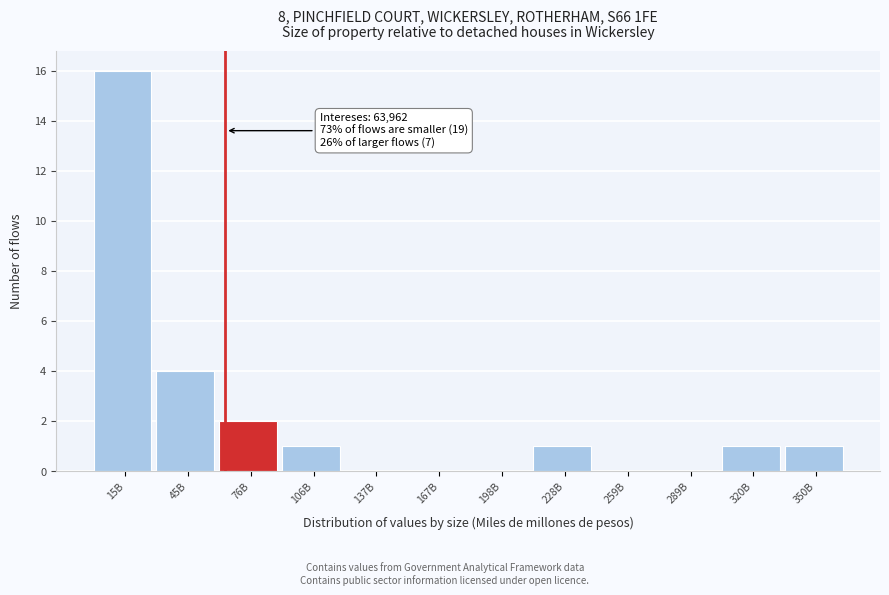

Reading right to left, list all the values displayed in this chart.

350B=1	320B=1	289B=0	259B=0	228B=1	198B=0	167B=0	137B=0	106B=1	76B=2	45B=4	15B=16